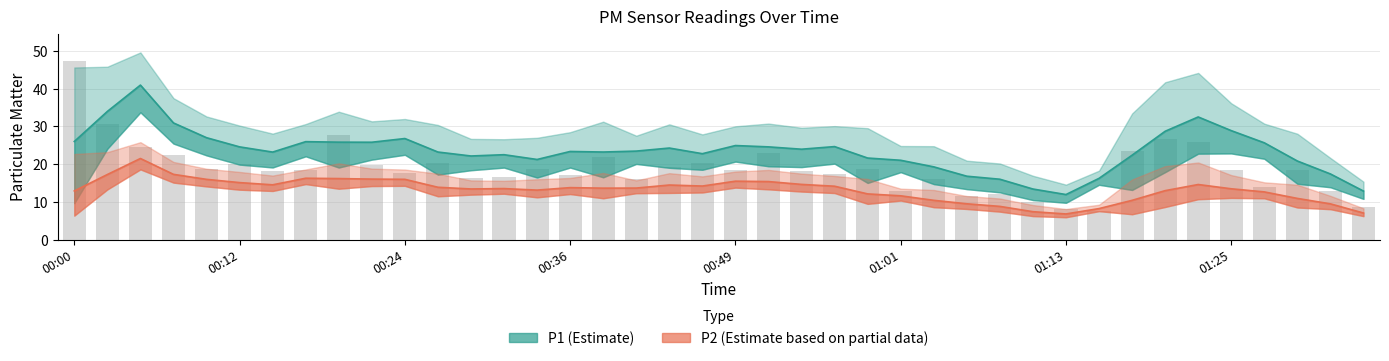

How many bars are there in total?

40